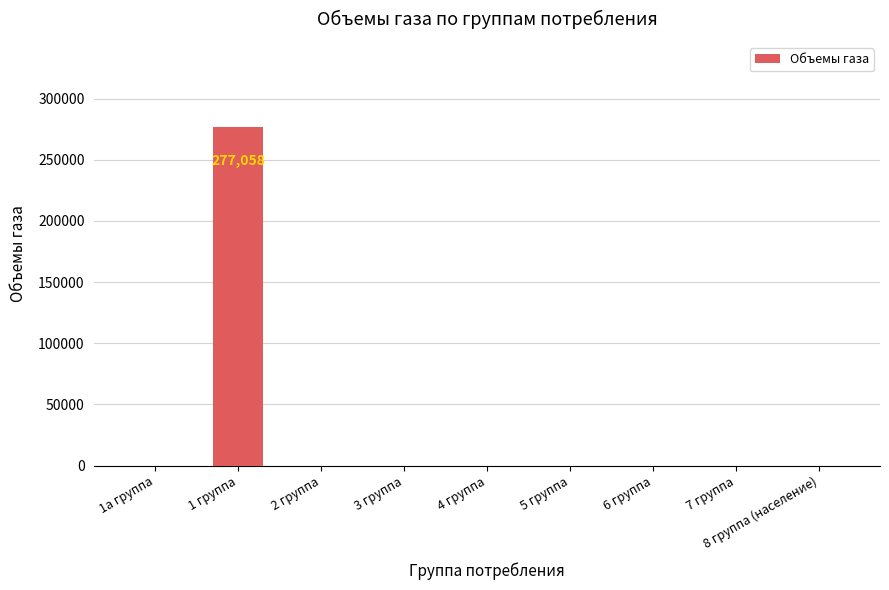

Reading right to left, what are all the values shown in this chart?

0	0	0	0	0	0	0	277058	0